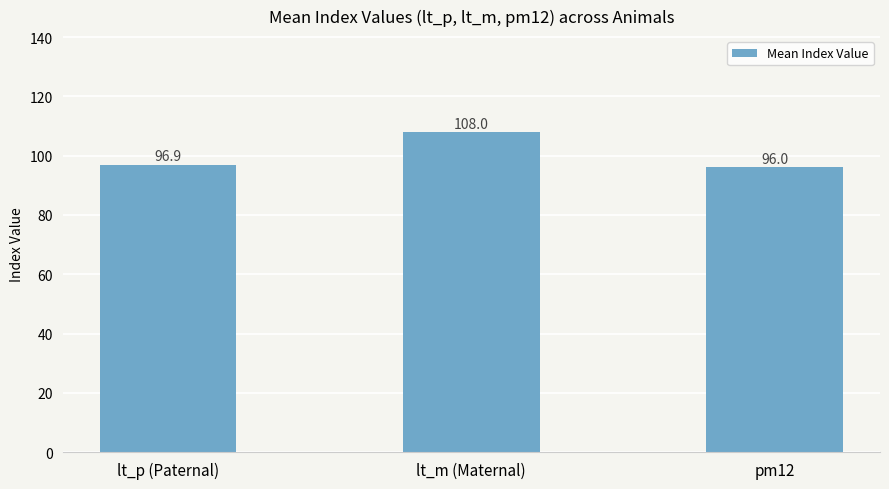

What is the change in value from lt_m (Maternal) to pm12?

-11.9